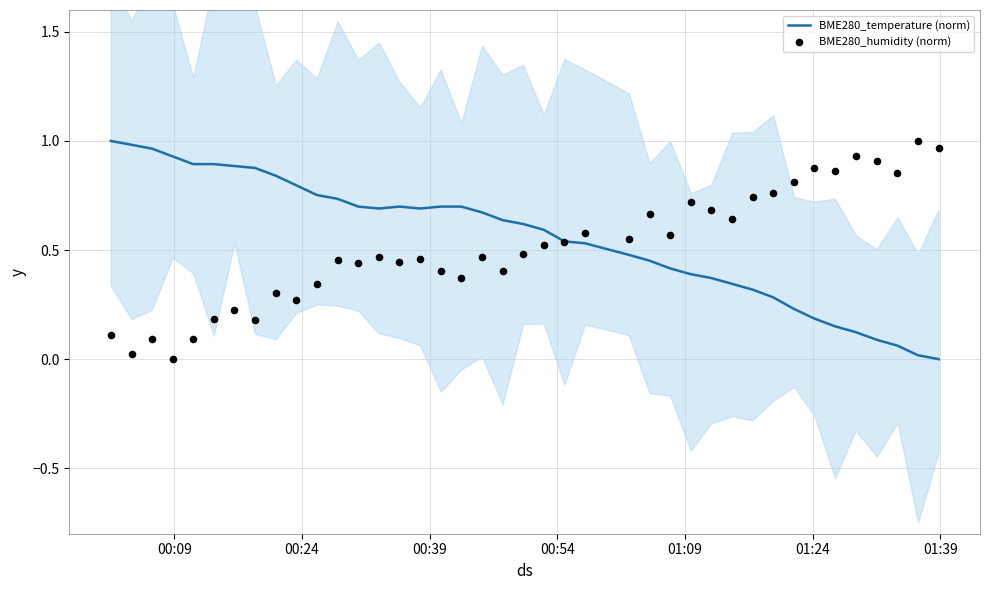

Which series has the largest total across all categories?

BME280_temperature (norm)